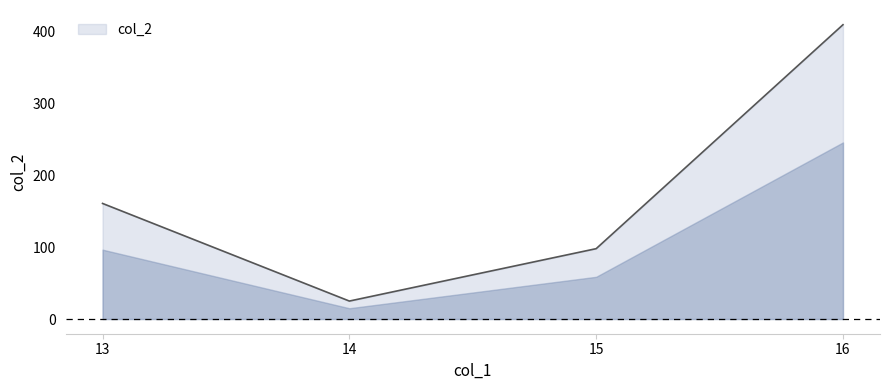

At which category does the chart reach its minimum across all series?

14